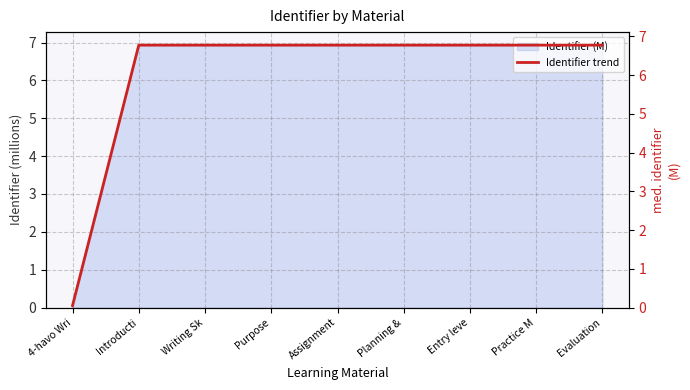

How many data points does each series have?

9